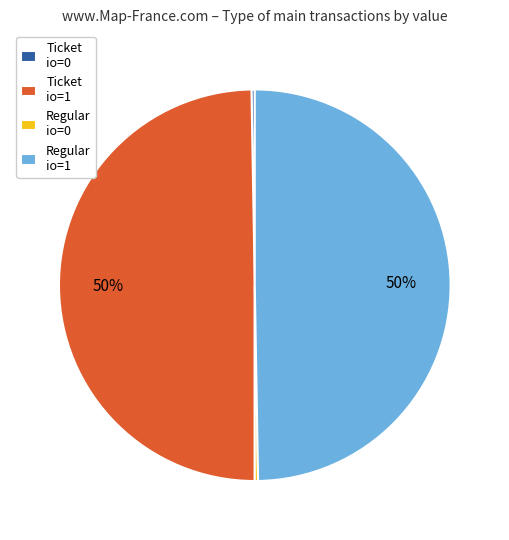

Is the sum of Regular io=1 and Ticket io=1 greater than half?

Yes